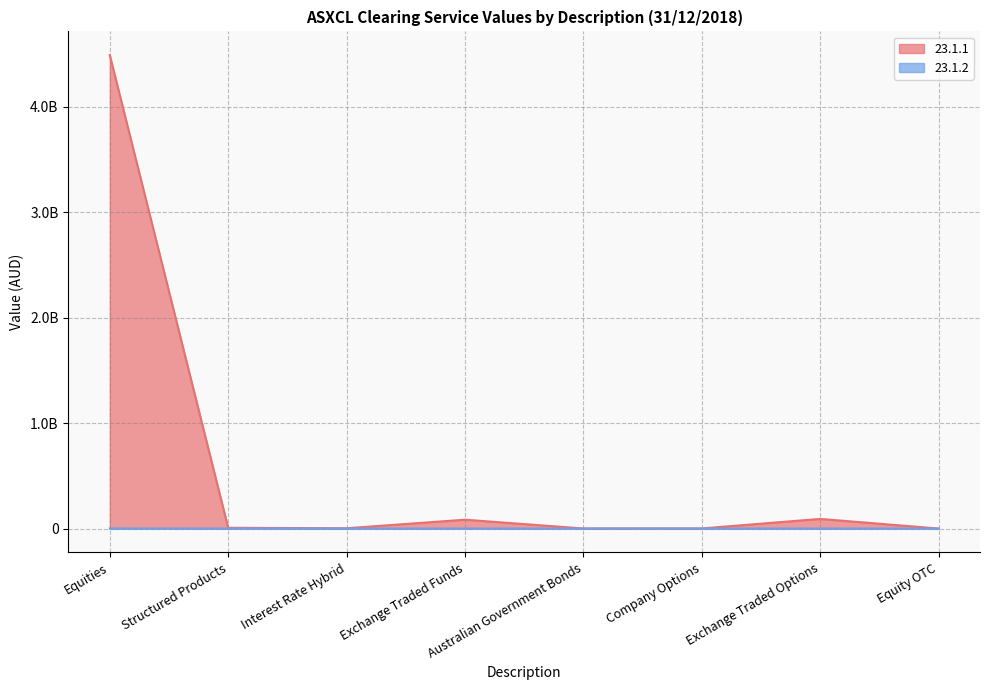

What is the total value across all series at Australian Government Bonds?

578814